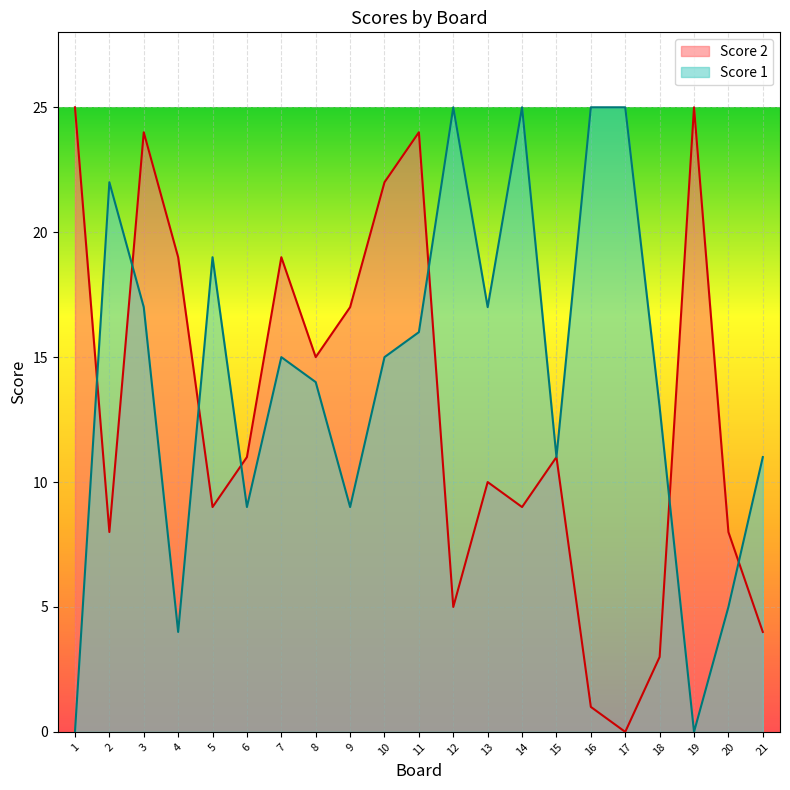

Which series ends up on top after the final intersection of Score 2 and Score 1?

Score 1